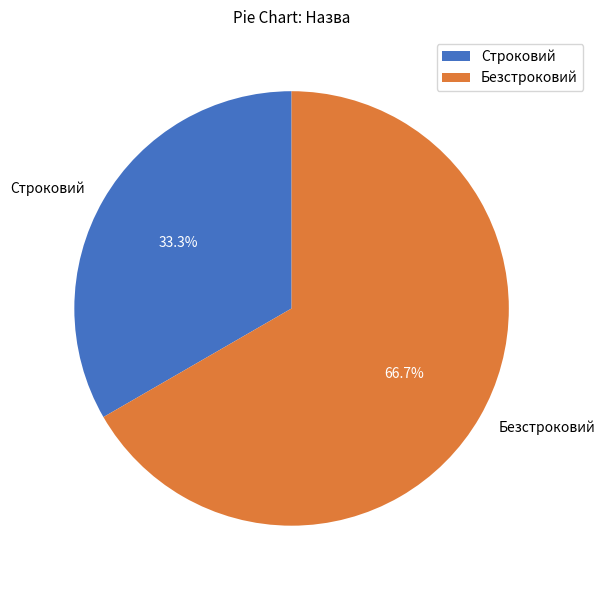

To the nearest percent, what percentage of the pie is Безстроковий?

67%